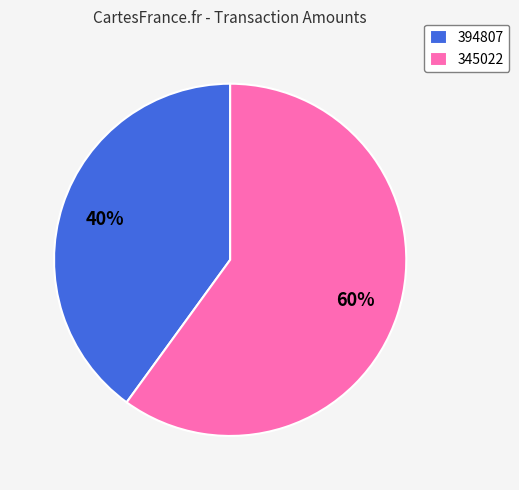

Is there a majority slice in this chart?

Yes